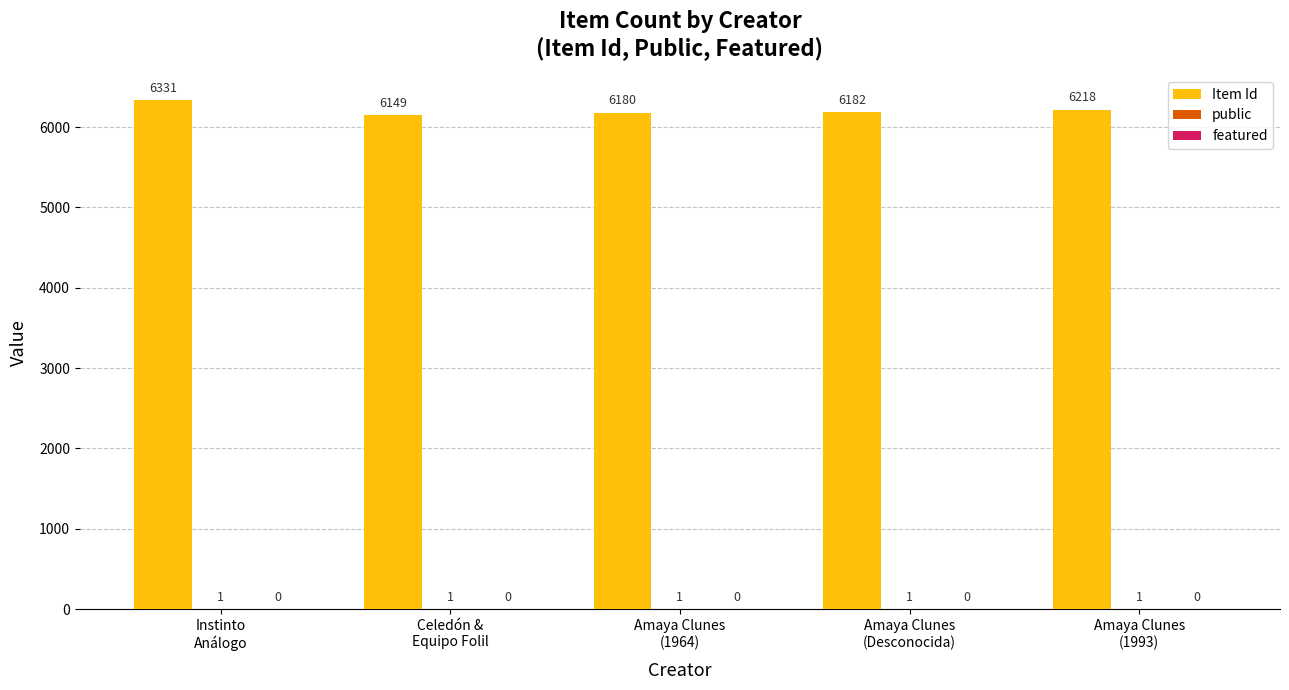

What is the maximum value shown in the chart?

6331